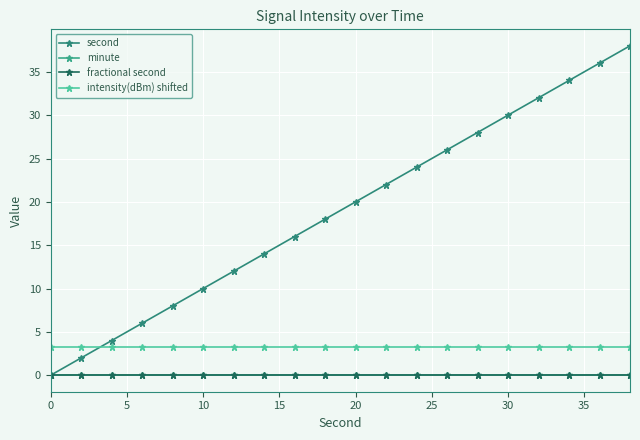

Is this an area chart (filled region under the line)?

No